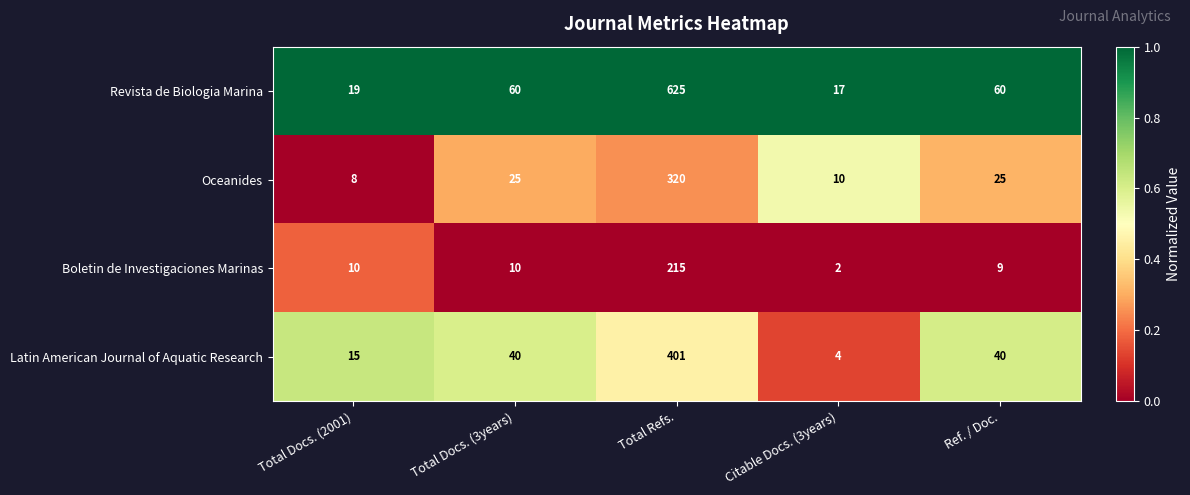

Which category has the lowest value across all series?

Citable Docs. (3years)